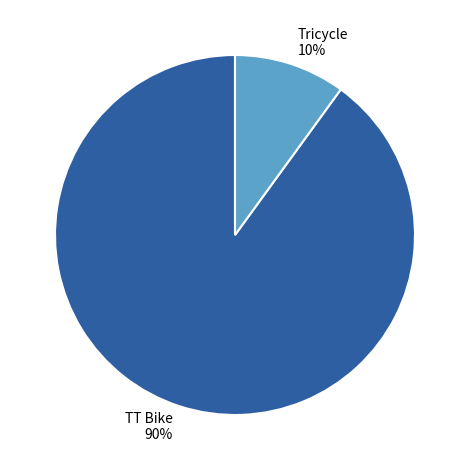

To the nearest percent, what portion does TT Bike represent?

90%